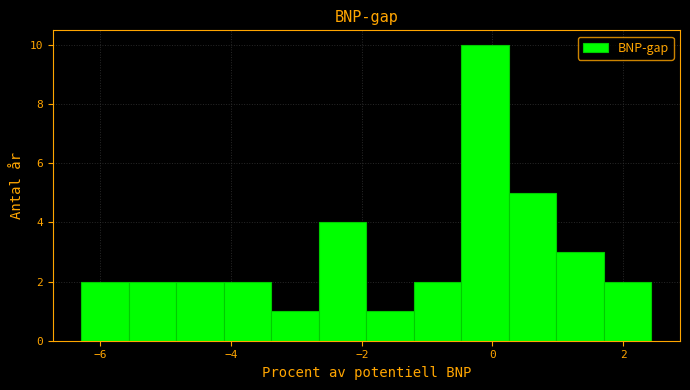

Around what value on the x-axis is the tallest bar? Give the approximate position of its centre, as read against the axis.

-0.2